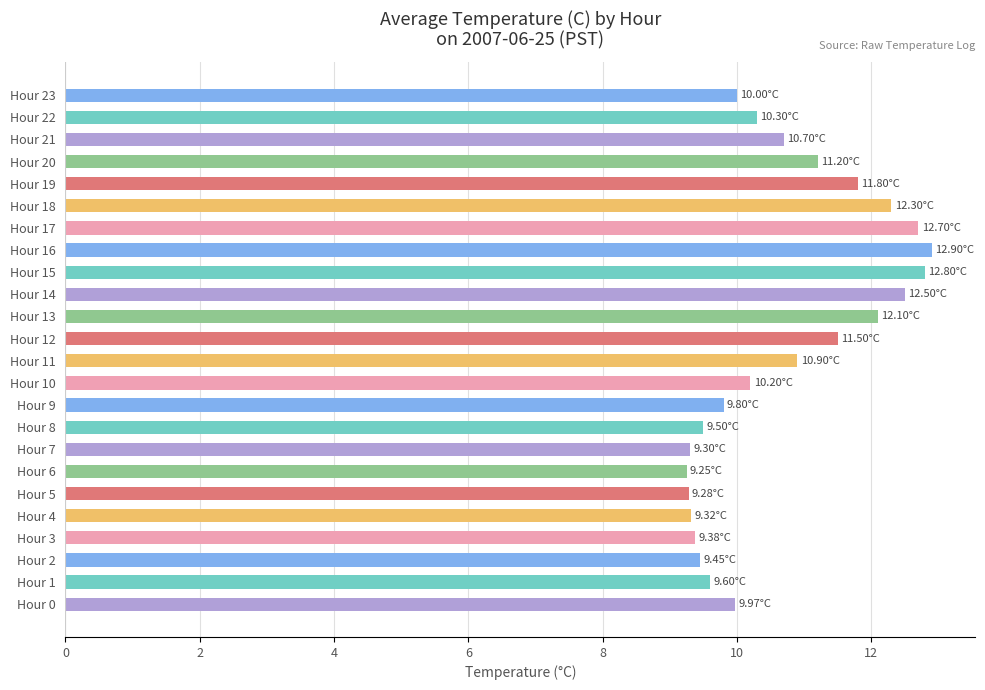

What is the average value?

10.7